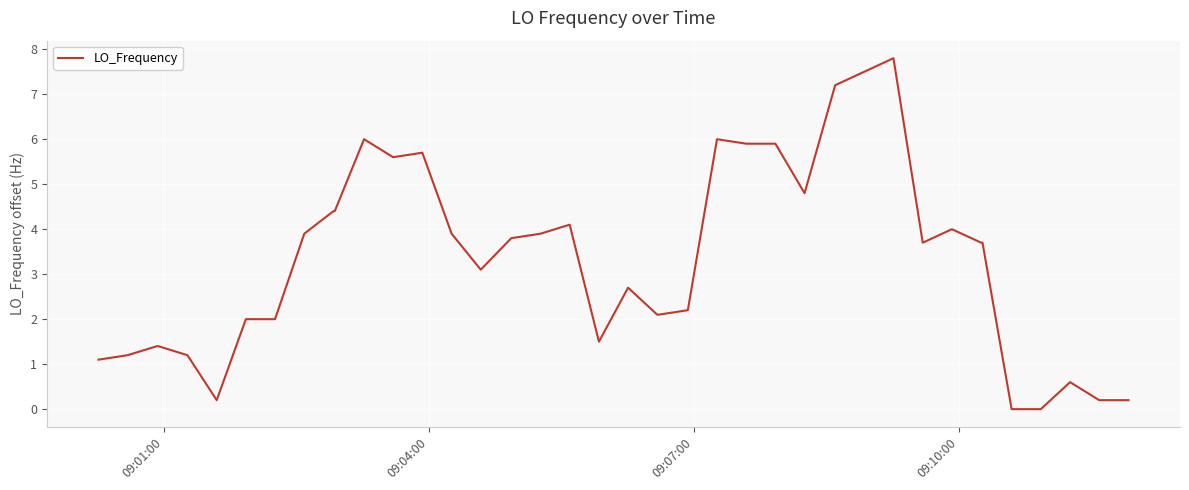

What is the greatest value displayed?

7.8